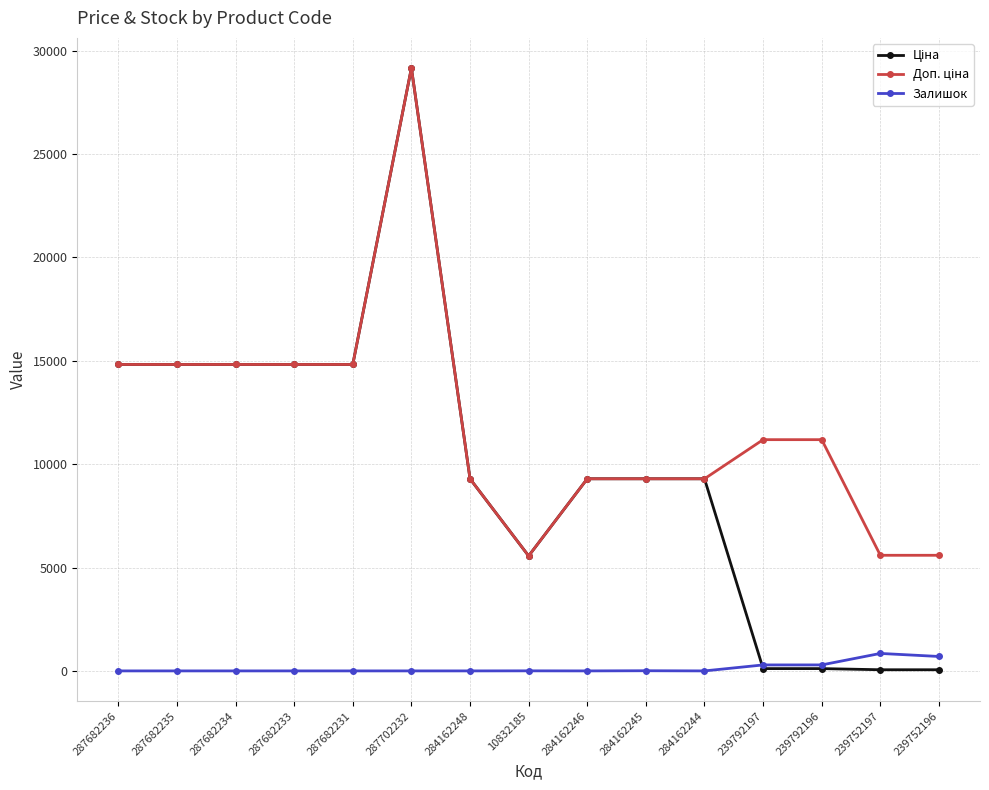

At which category is the sum across all series the highest?

287702232